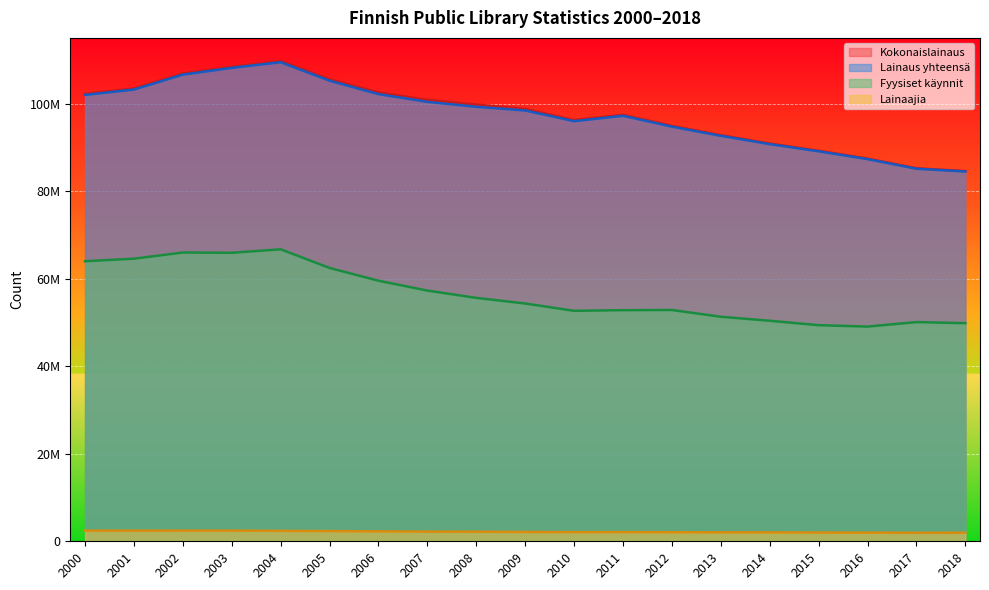

What is the greatest value displayed?

109753742